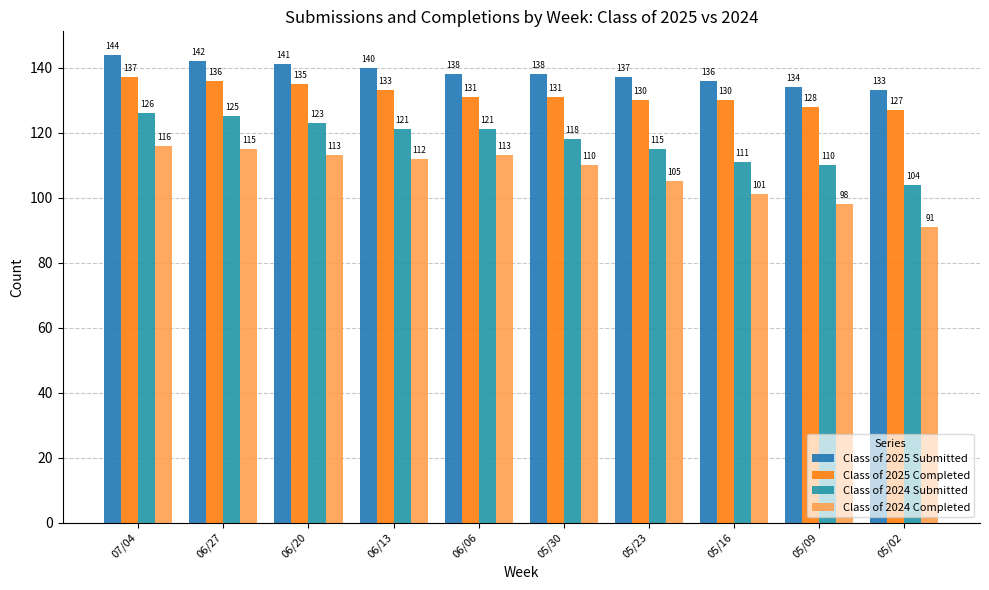

What is the difference between the maximum and minimum values in the Class of 2025 Submitted series?

11